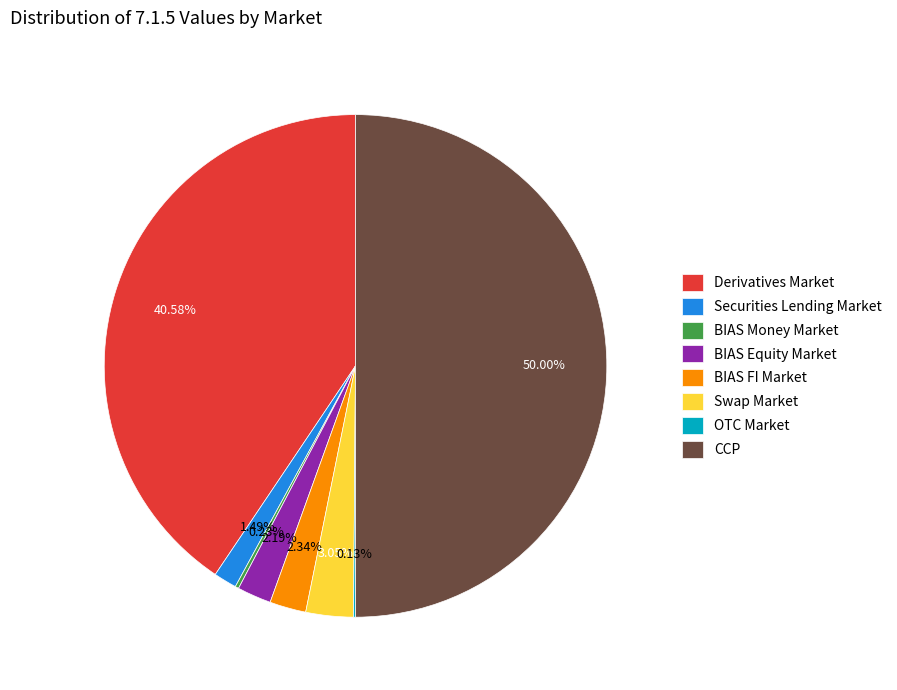

Is it true that Securities Lending Market is 12% of the pie?

False